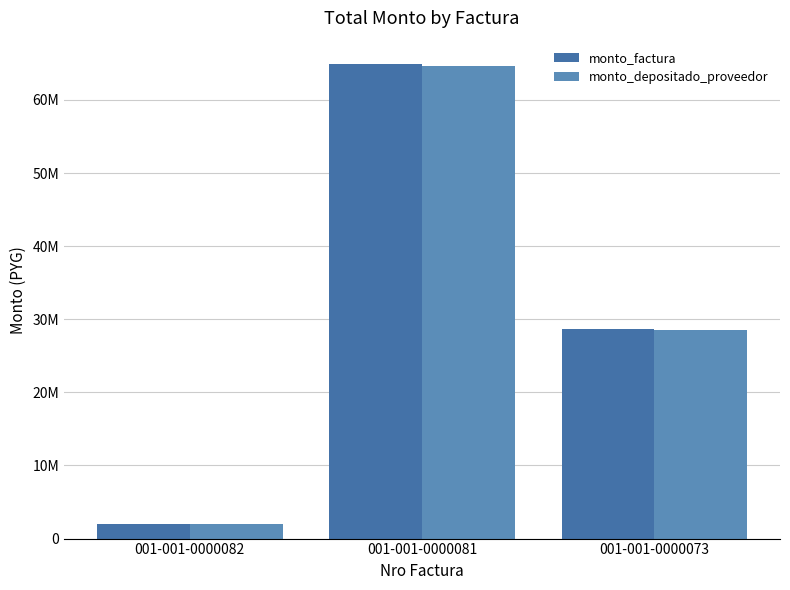

What are all the series names shown in the legend?

monto_factura, monto_depositado_proveedor